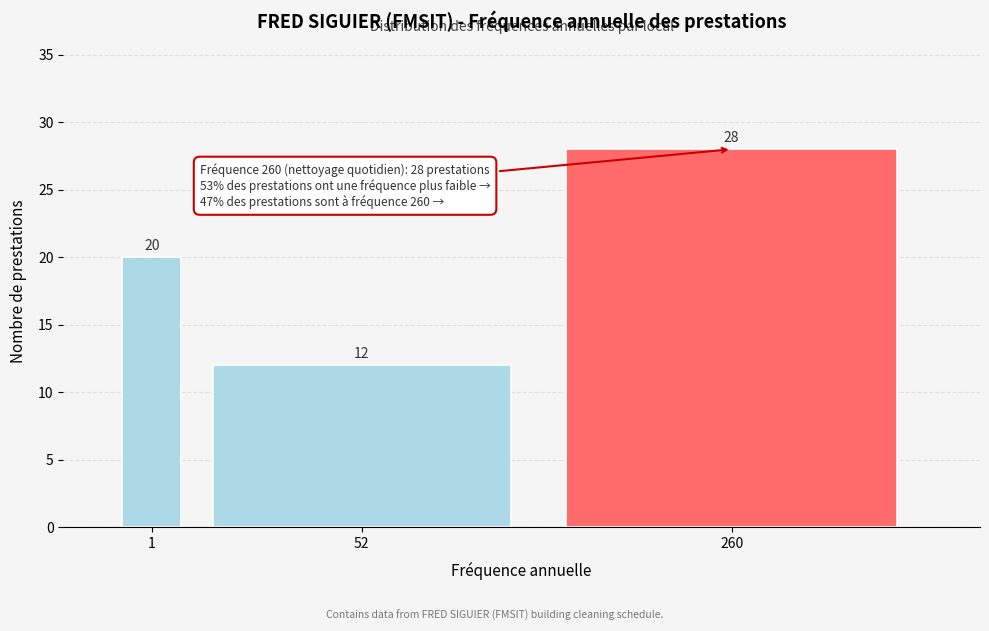

Reading left to right, transcribe all the data shown in this chart.

1=20	52=12	260=28